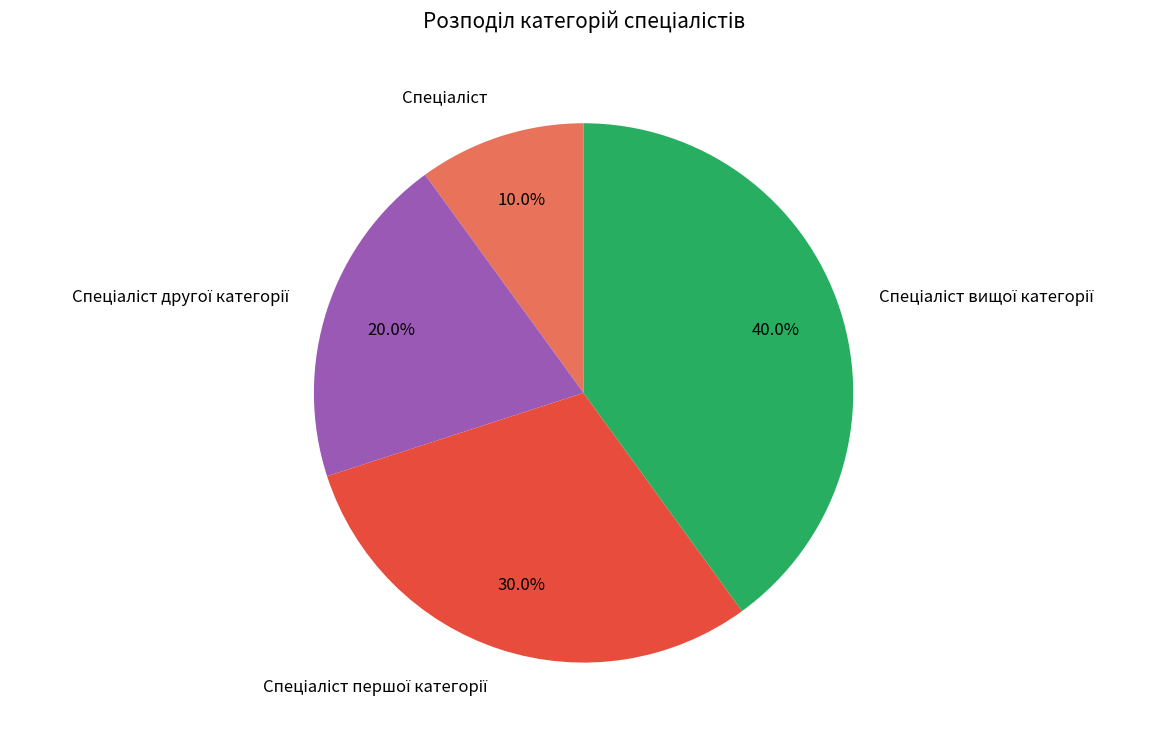

Is there a majority slice in this chart?

No